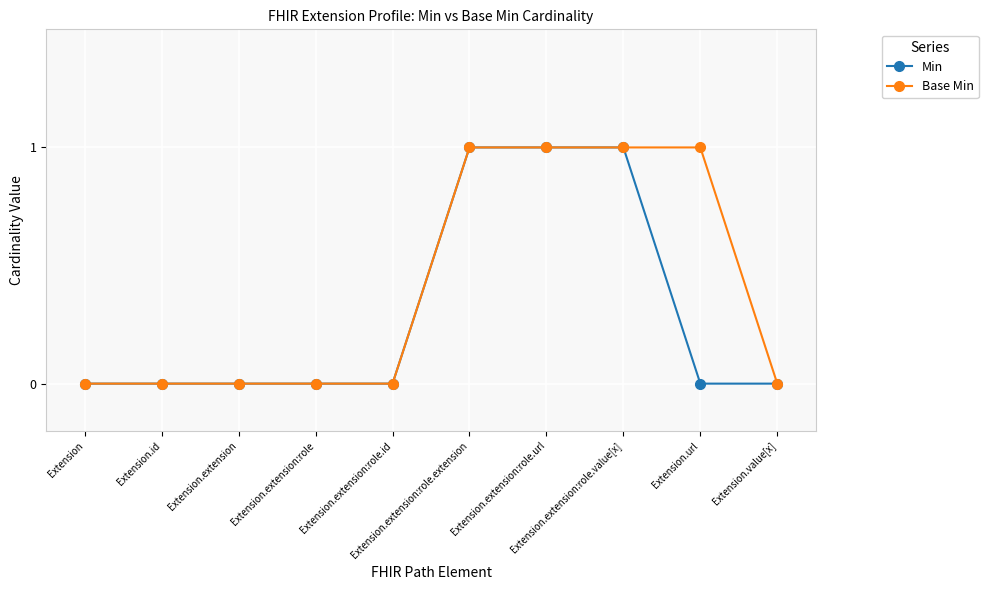

Which series has the largest total across all categories?

Base Min